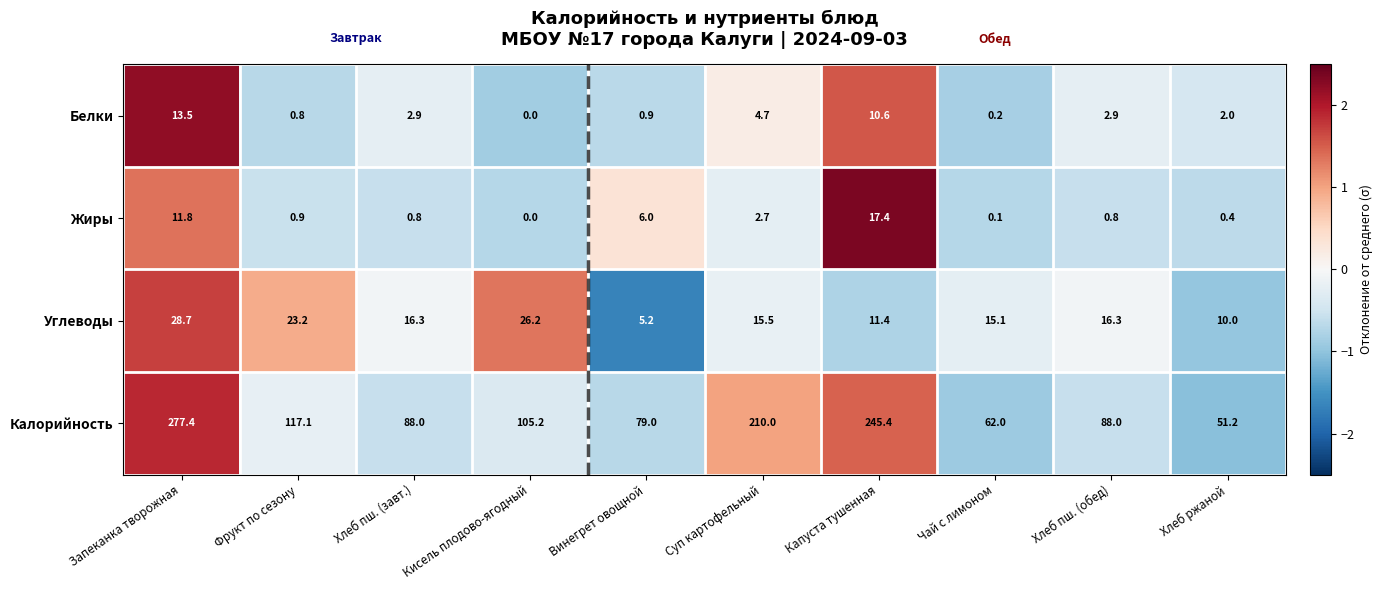

How many data points in Углеводы are less than 16?

5